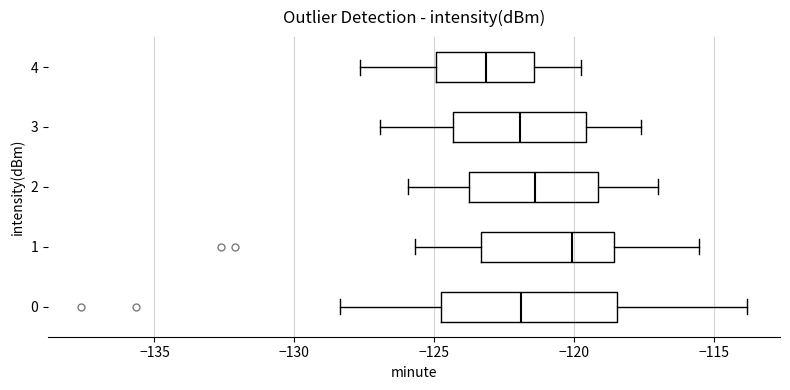

Reading bottom to top, transcribe this box plot: for each box, give where its median line is, the range the box spans, and where its two whiskers end, as read against the x-axis. The values are not printed on the chart, so give them approximately, as read against the axis.

0: median -122.0, box -124.5 to -118.5, whiskers -128.5 to -114.0
1: median -120.0, box -123.5 to -118.5, whiskers -125.5 to -115.5
2: median -121.5, box -123.5 to -119.0, whiskers -126.0 to -117.0
3: median -122.0, box -124.5 to -119.5, whiskers -127.0 to -117.5
4: median -123.0, box -125.0 to -121.5, whiskers -127.5 to -119.5